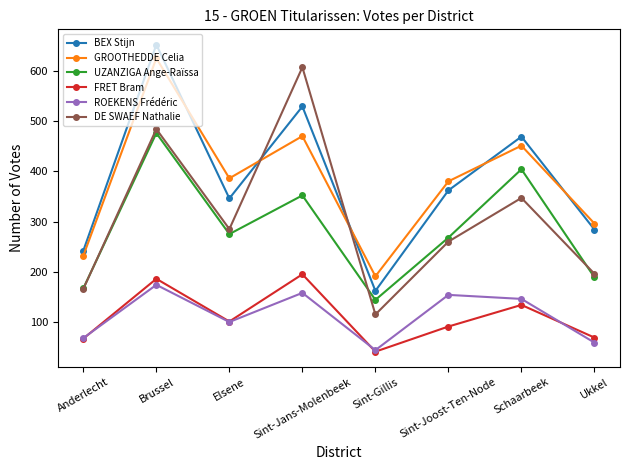

At which category is the sum across all series the highest?

Brussel